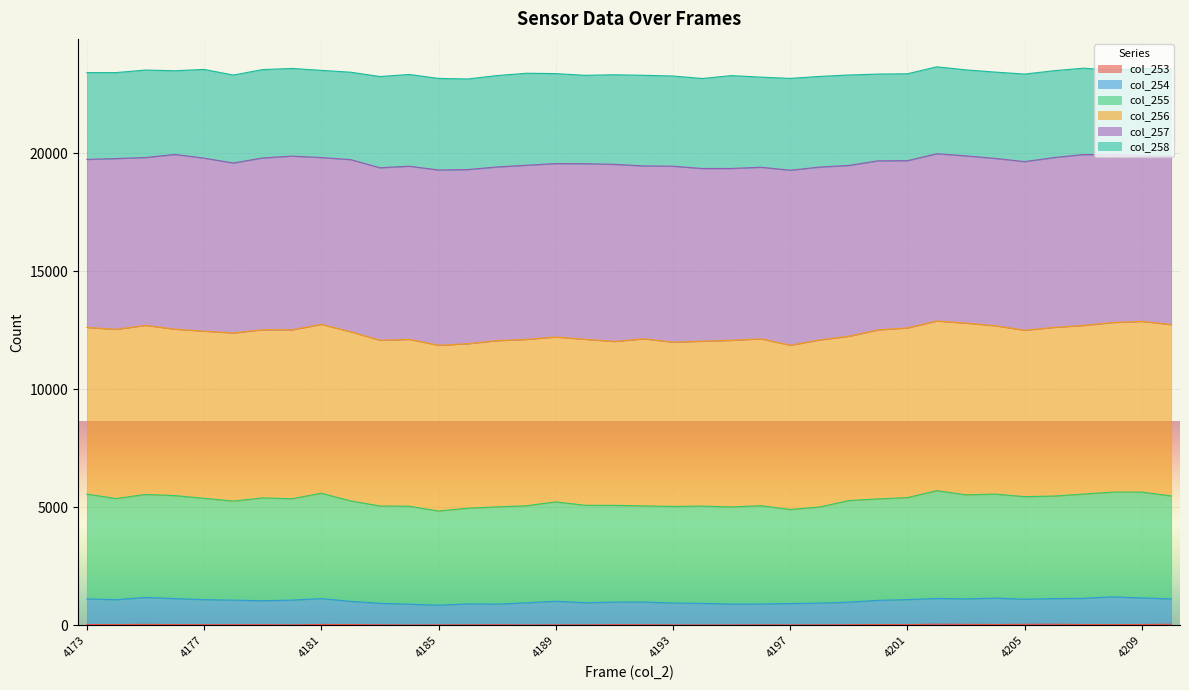

True or false: col_255 and col_253 intersect in this chart.

False